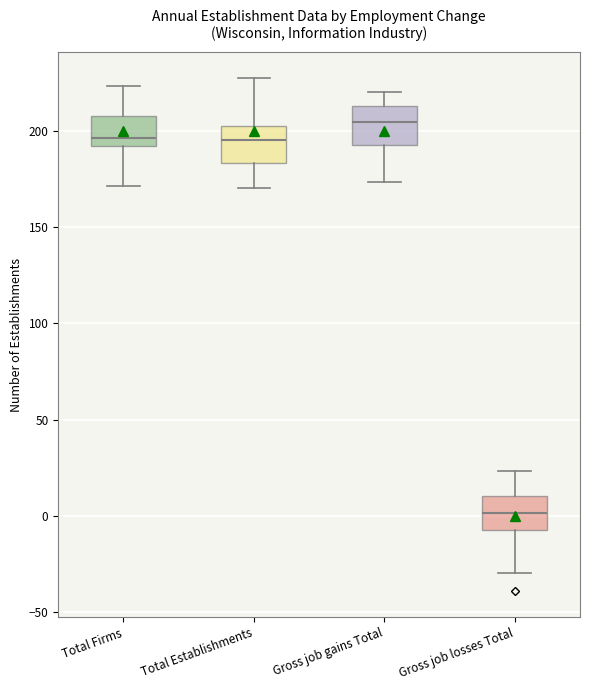

Reading left to right, transcribe this box plot: for each box, give where its median line is, the range the box spans, and where its two whiskers end, as read against the y-axis. The values are not printed on the chart, so give them approximately, as read against the axis.

Total Firms: median 195, box 190 to 210, whiskers 170 to 225
Total Establishments: median 195, box 185 to 205, whiskers 170 to 230
Gross job gains Total: median 205, box 195 to 215, whiskers 175 to 220
Gross job losses Total: median 0, box -10 to 10, whiskers -30 to 25